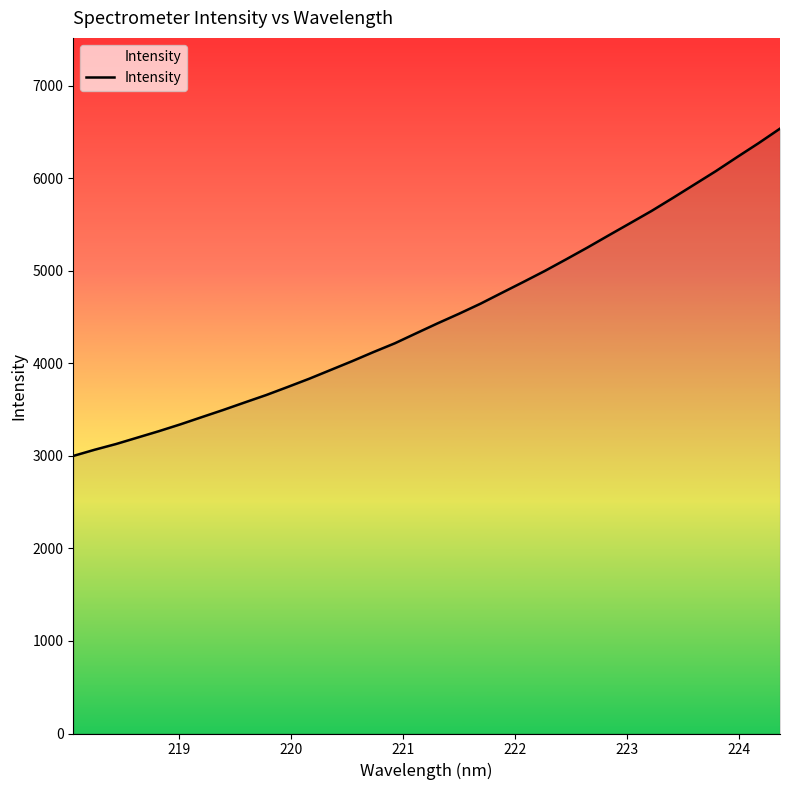

What is the greatest value displayed?

6536.4